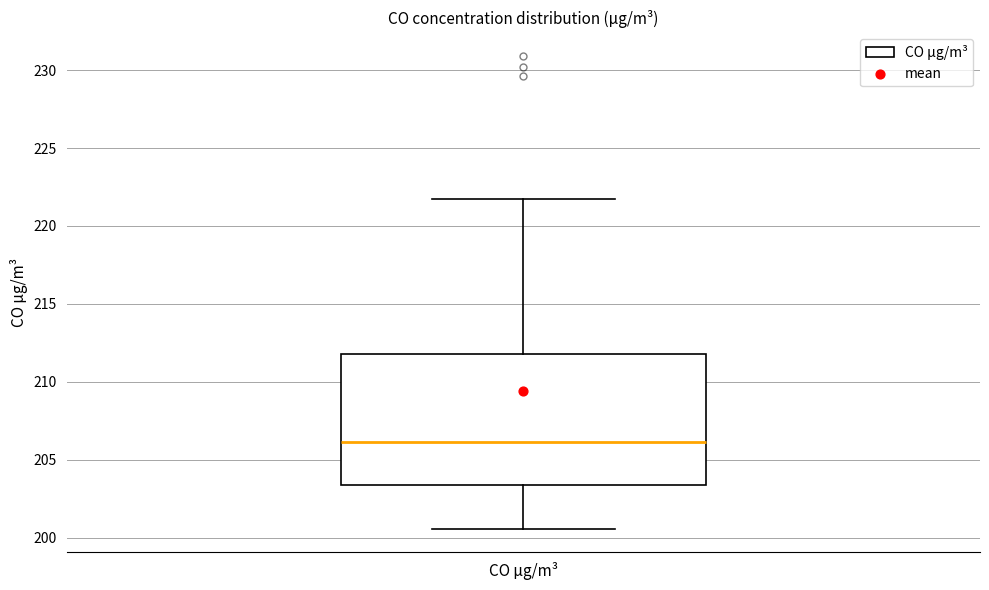

Where is the lower edge of the box for CO µg/m³ on the y-axis? The values are not printed on the chart, so give them approximately, as read against the axis.

203.5